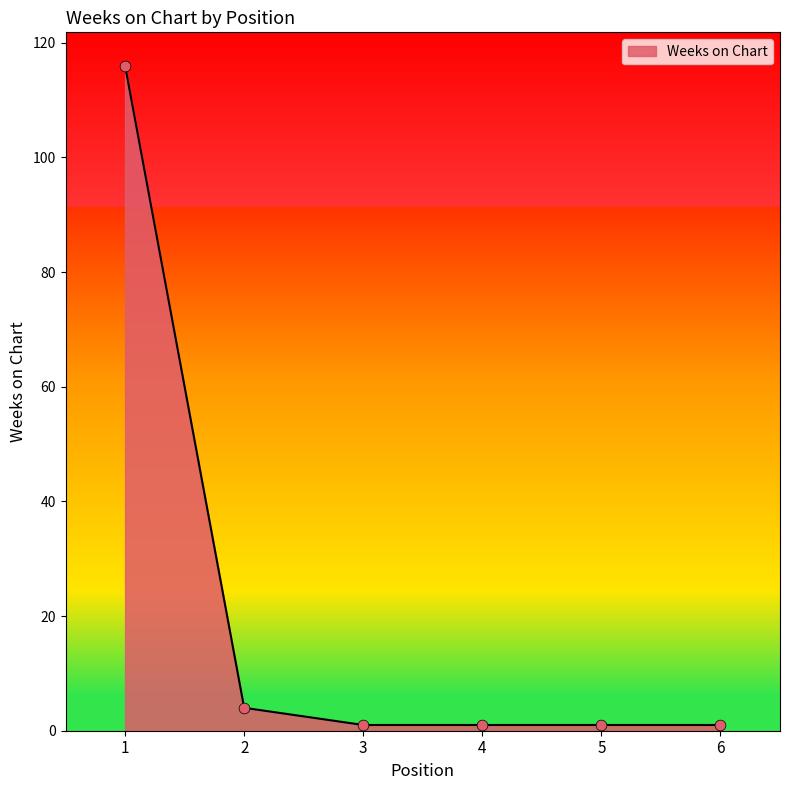

Which has a higher value, 6 or 1?

1